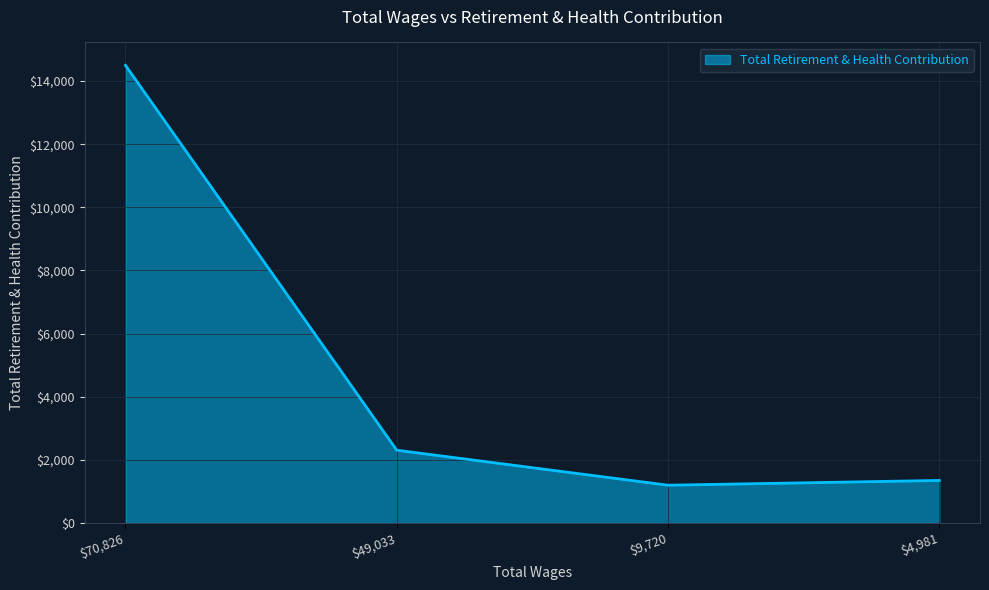

Where is the data nearest to the value 7848?

$49,033